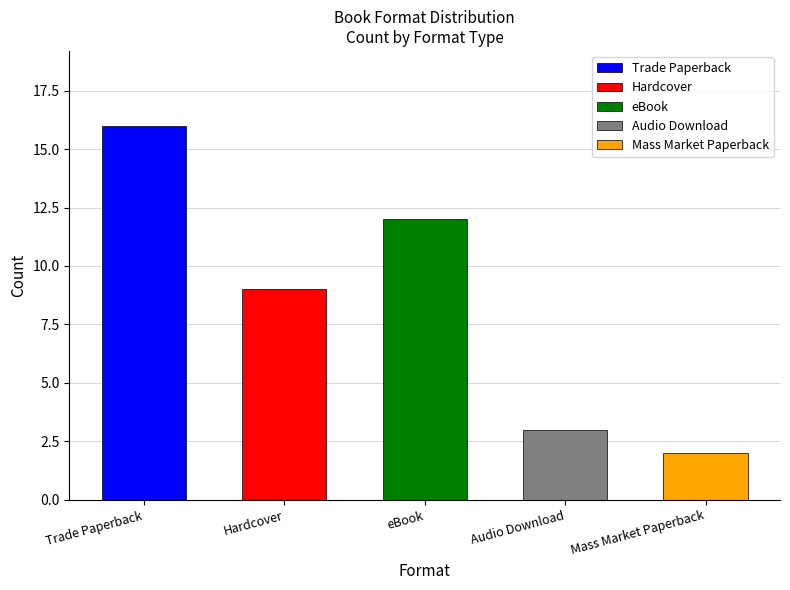

True or false: the data shows 14 at Hardcover.

False